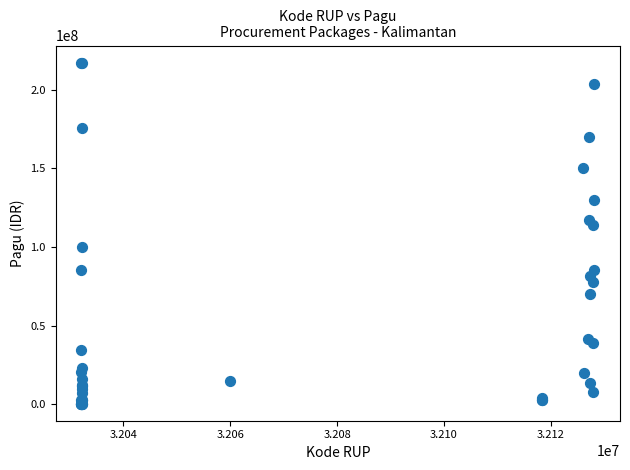

What Y value in the scatter plot is closest to 108830000?

114296000